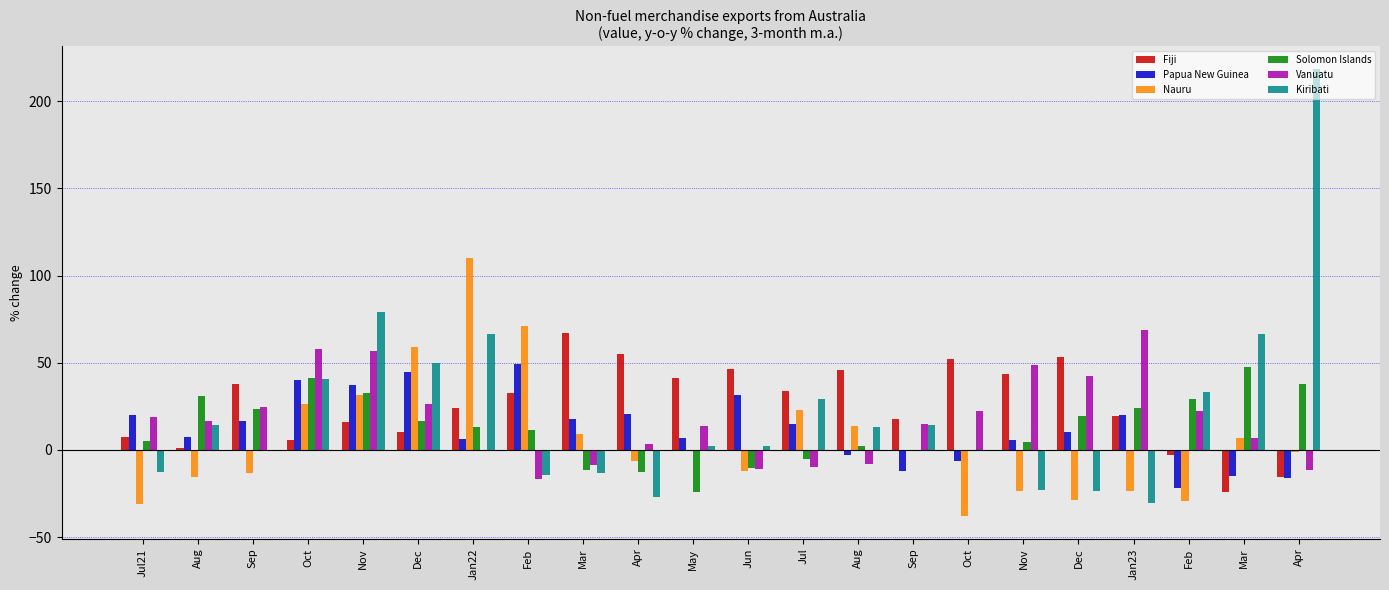

What is the label of the 2nd bar from the right?

Mar